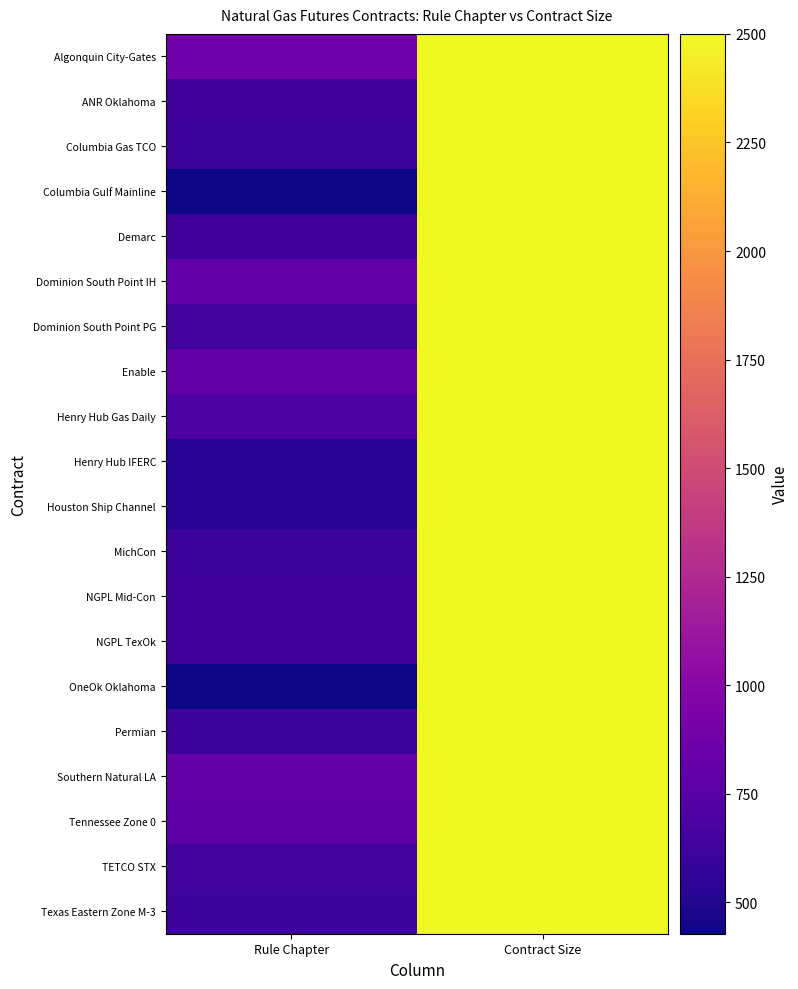

Rank the series by their maximum value, from lowest to highest.

Algonquin City-Gates, ANR Oklahoma, Columbia Gas TCO, Columbia Gulf Mainline, Demarc, Dominion South Point IH, Dominion South Point PG, Enable, Henry Hub Gas Daily, Henry Hub IFERC, Houston Ship Channel, MichCon, NGPL Mid-Con, NGPL TexOk, OneOk Oklahoma, Permian, Southern Natural LA, Tennessee Zone 0, TETCO STX, Texas Eastern Zone M-3